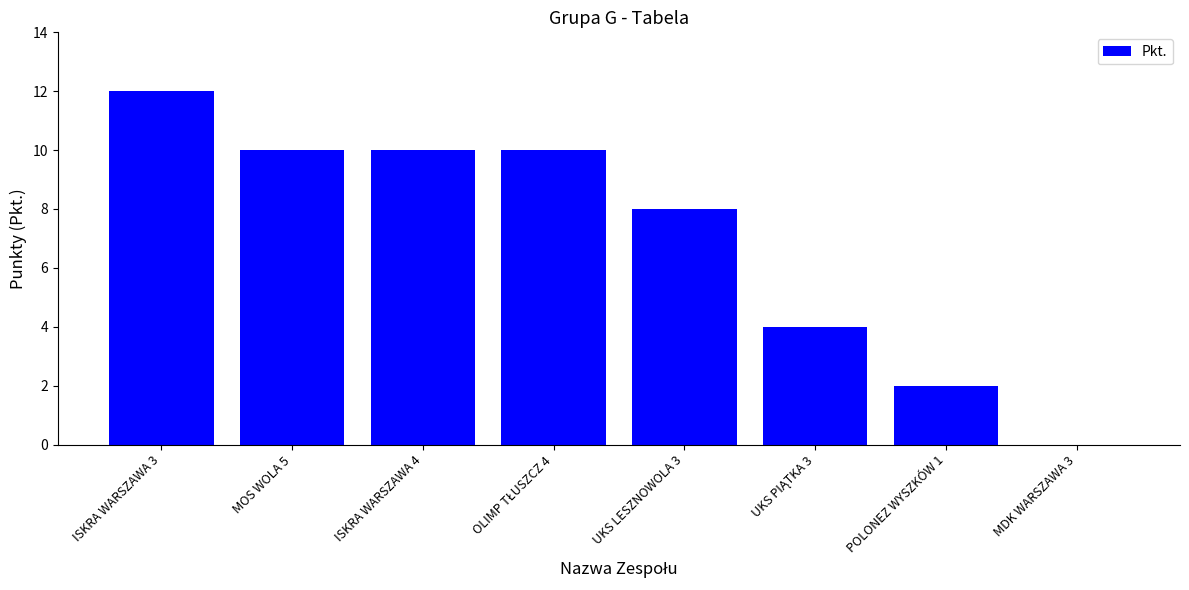

Between POLONEZ WYSZKÓW 1 and MOS WOLA 5, which is larger?

MOS WOLA 5